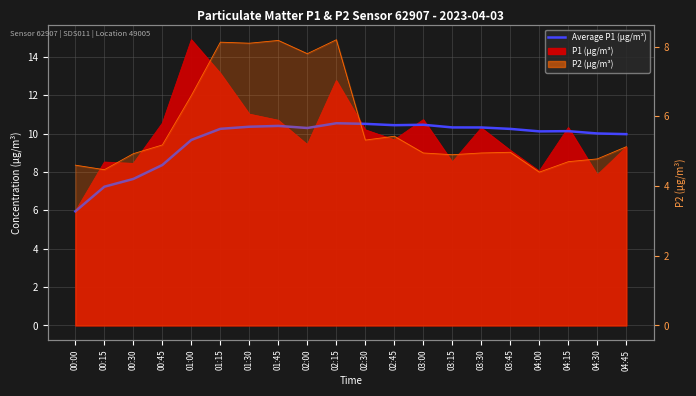

What is the label of the 1st point from the left?

00:00